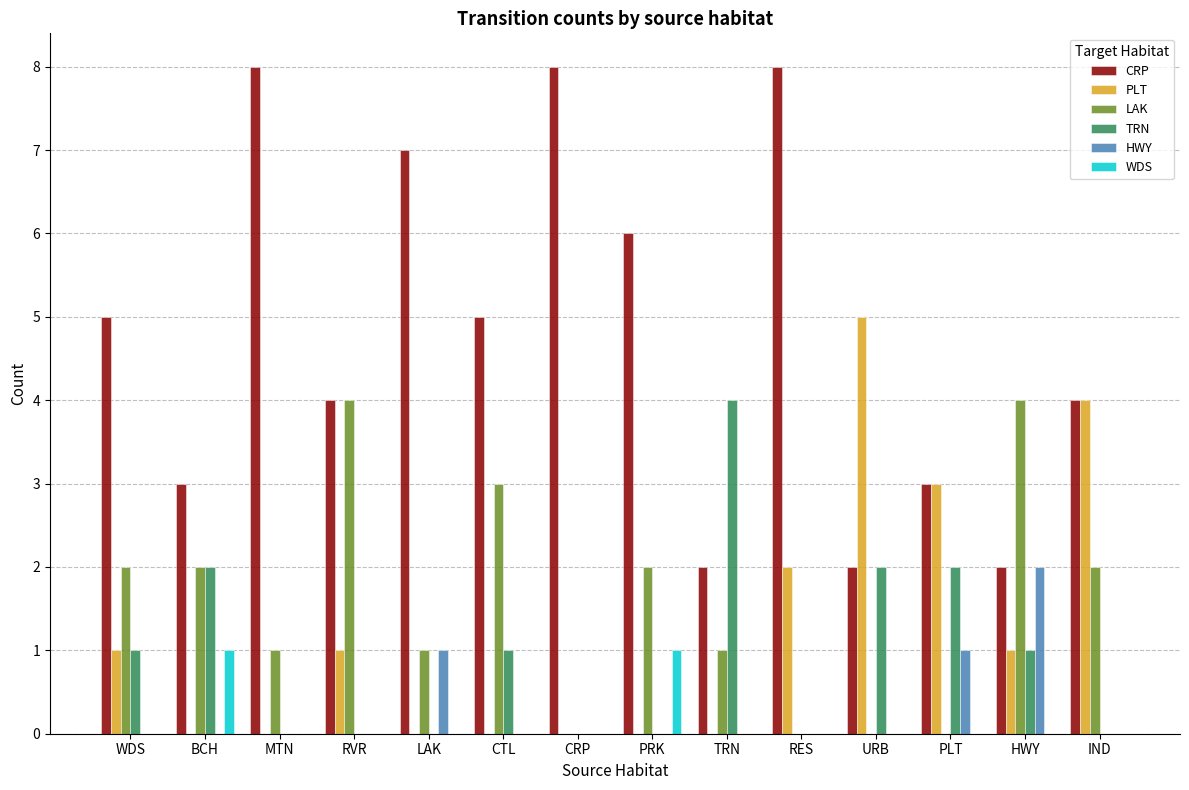

Is the value of HWY at TRN greater than the value of PLT at IND?

No